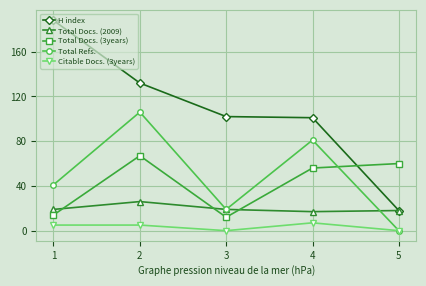

Which category has the highest value in the Total Docs. (3years) series?

2